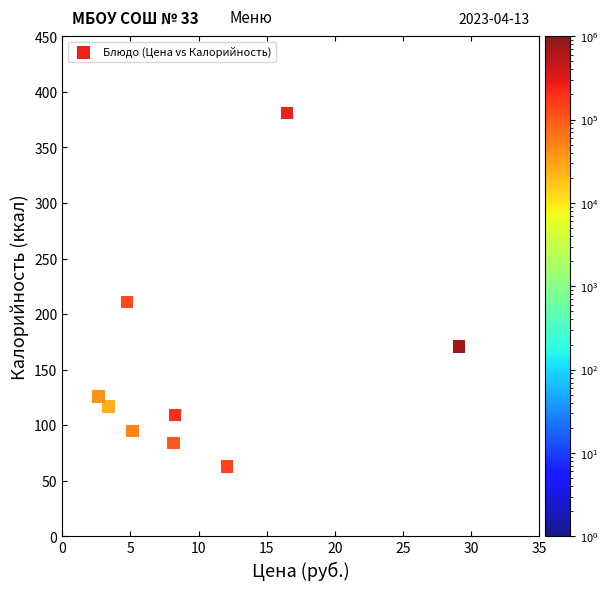

What is the average Y value?

151